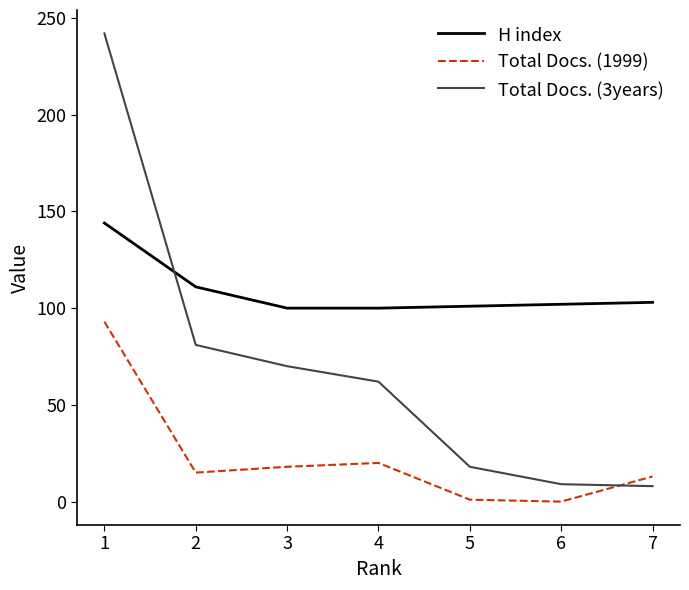

At which category does the chart reach its peak across all series?

1